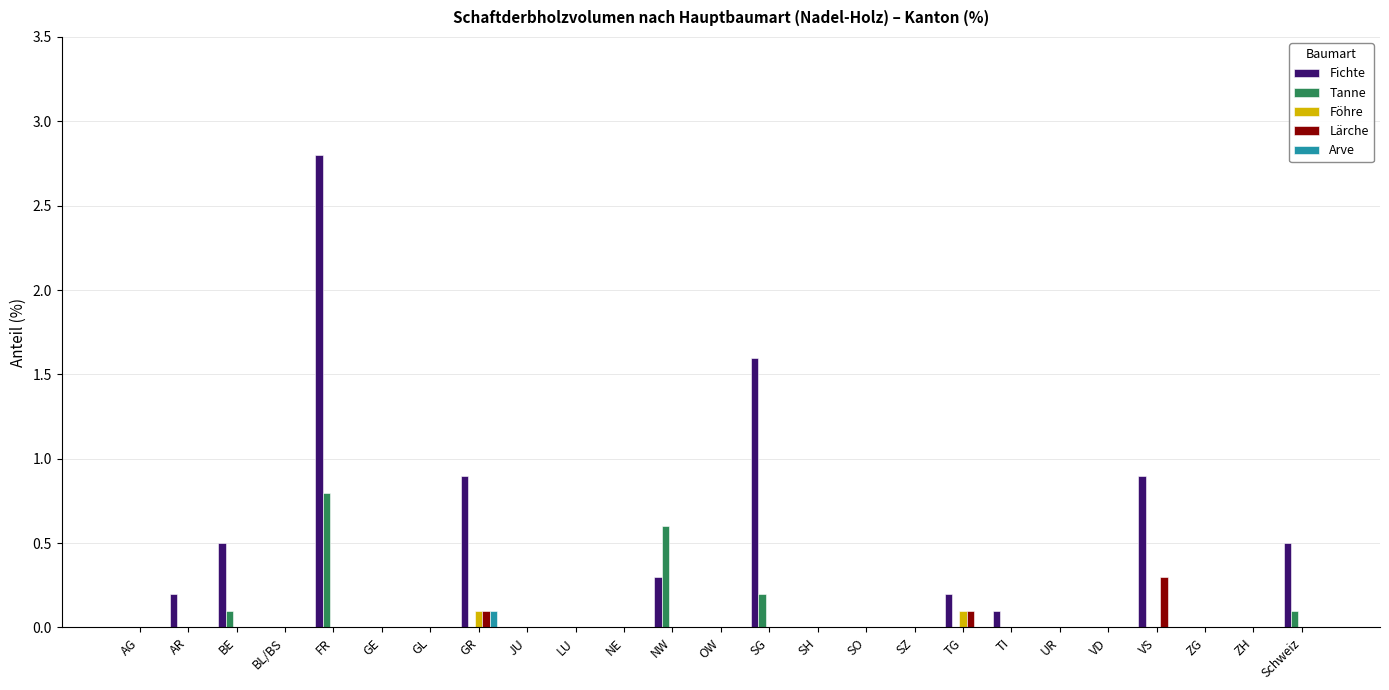

What is the total value across all series at BE?

0.6